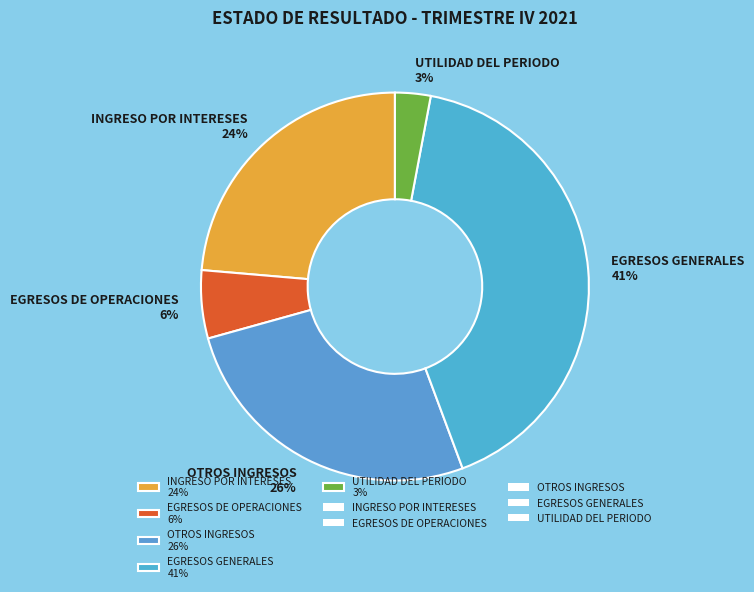

Is the sum of EGRESOS GENERALES 41% and EGRESOS DE OPERACIONES 6% greater than half?

No